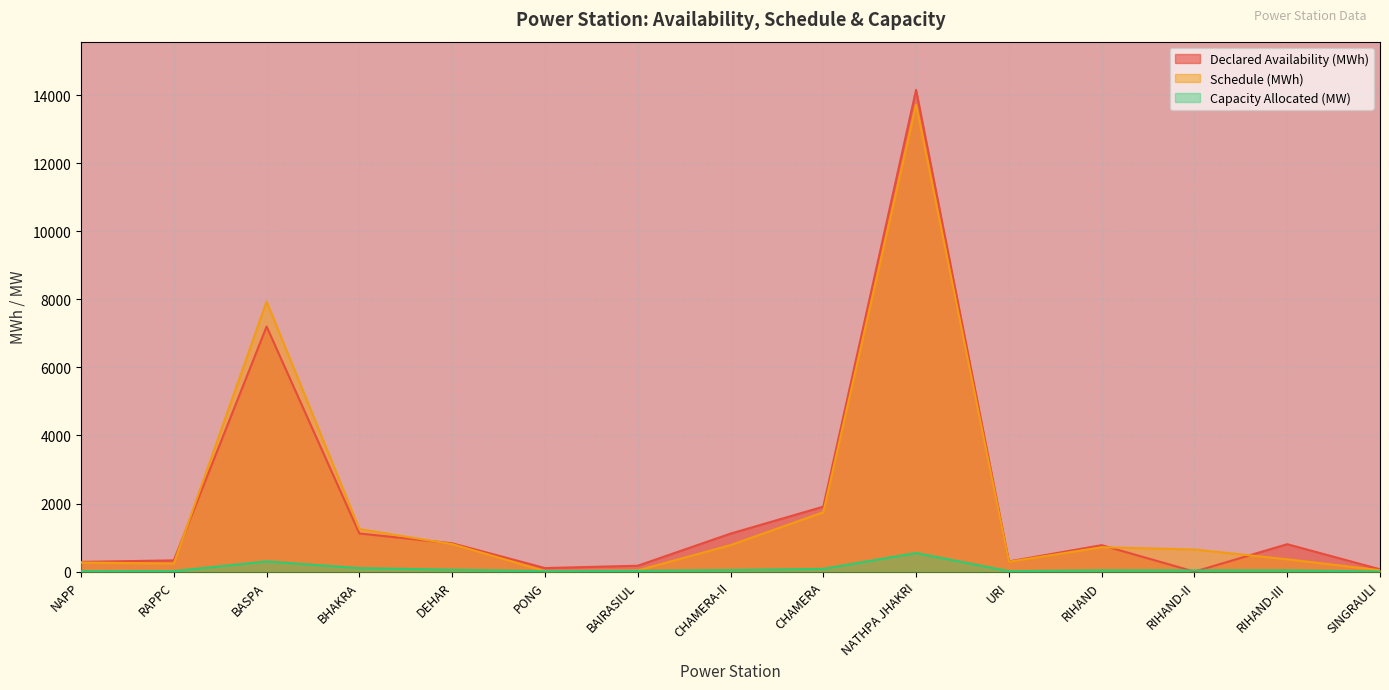

What is the maximum value shown in the chart?

14152.2